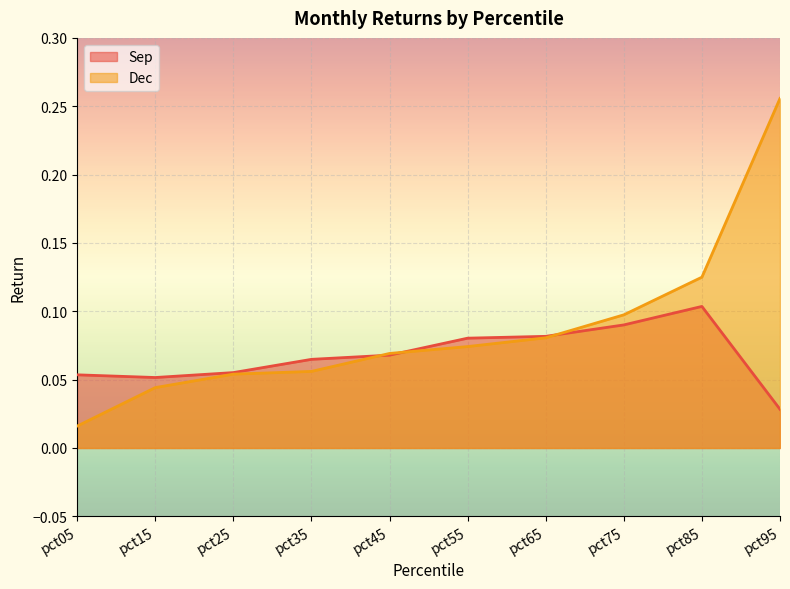

True or false: Dec has more than 0 points higher than both neighbors.

False